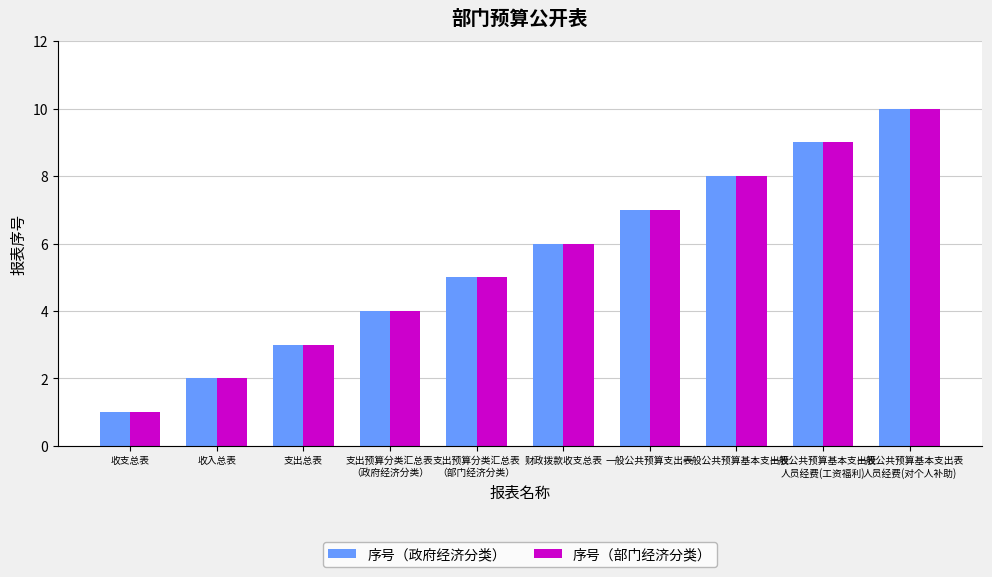

Which category has the lowest value in the 序号（政府经济分类） series?

收支总表